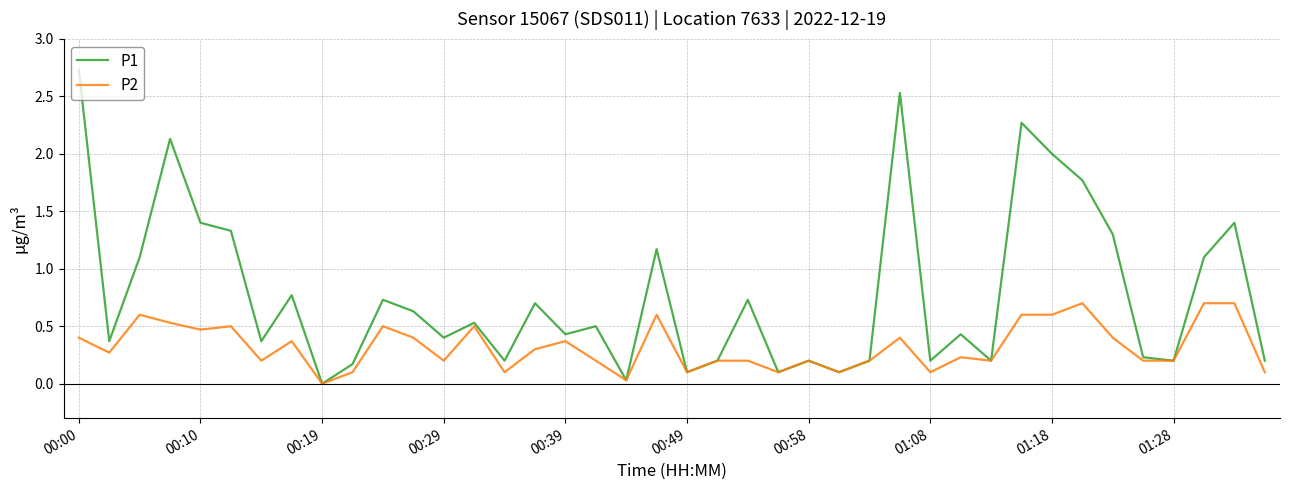

Which series has the largest total across all categories?

P1